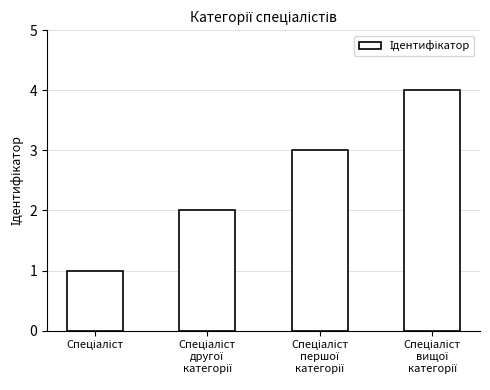

What is the sum of all values?

10